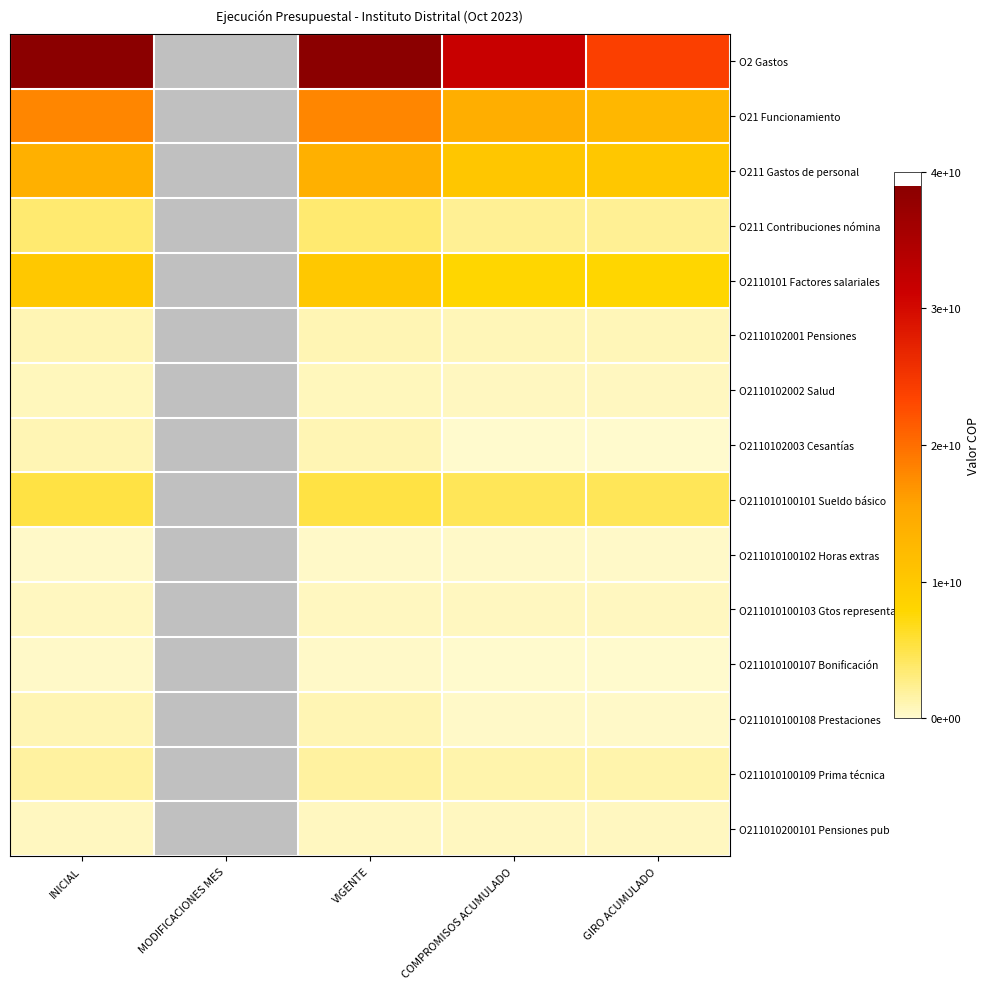

What is the minimum value shown in the chart?

48281520.0